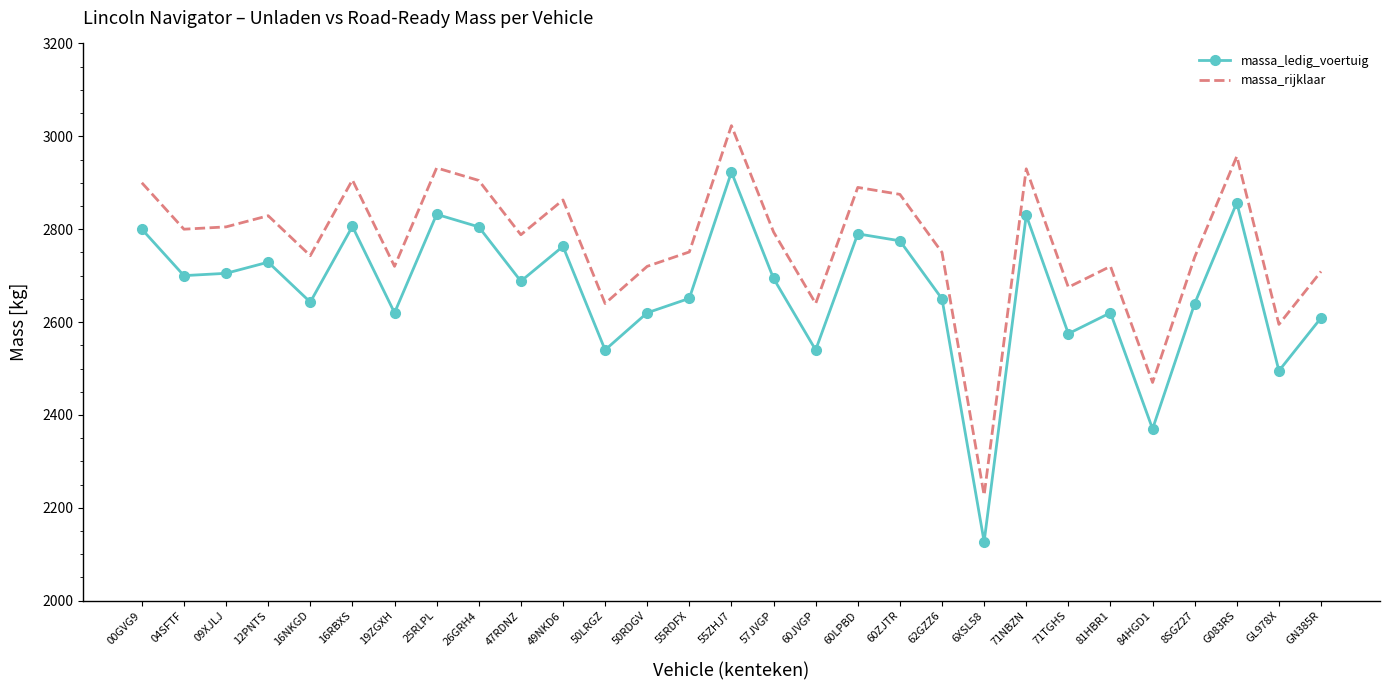

At 16NKGD, list the series in order from smallest to largest.

massa_ledig_voertuig, massa_rijklaar